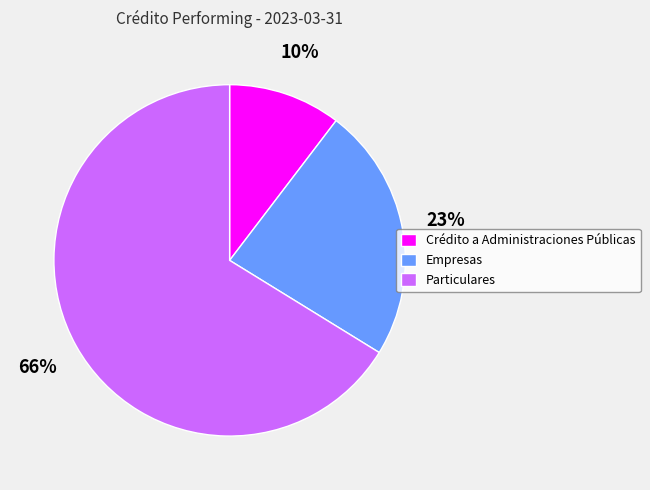

What percentage is the Empresas slice, to the nearest percent?

23%